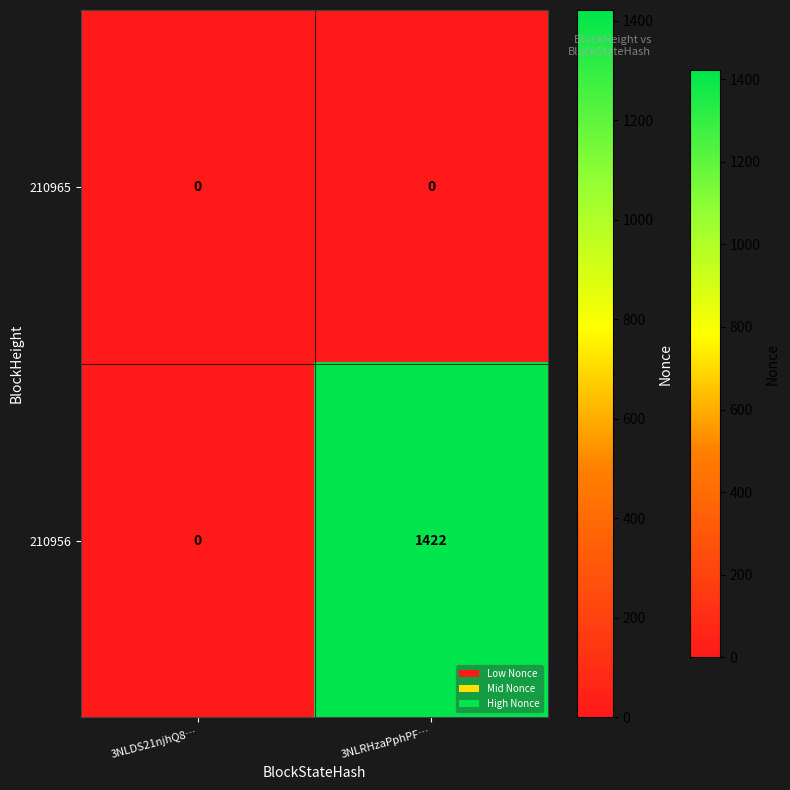

Which category has the highest value across all series?

3NLRHzaPphPF…